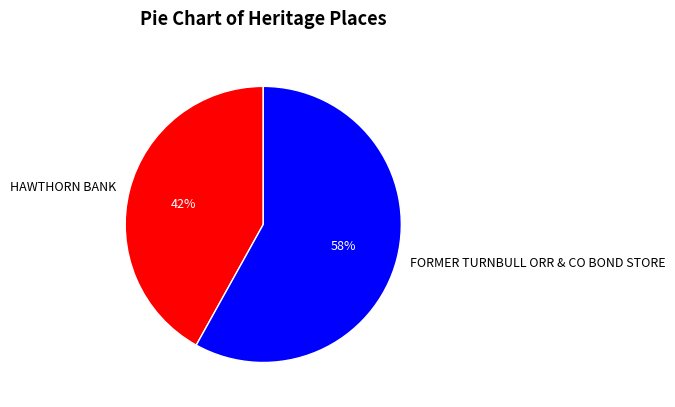

What is the smallest slice in the pie chart?

HAWTHORN BANK